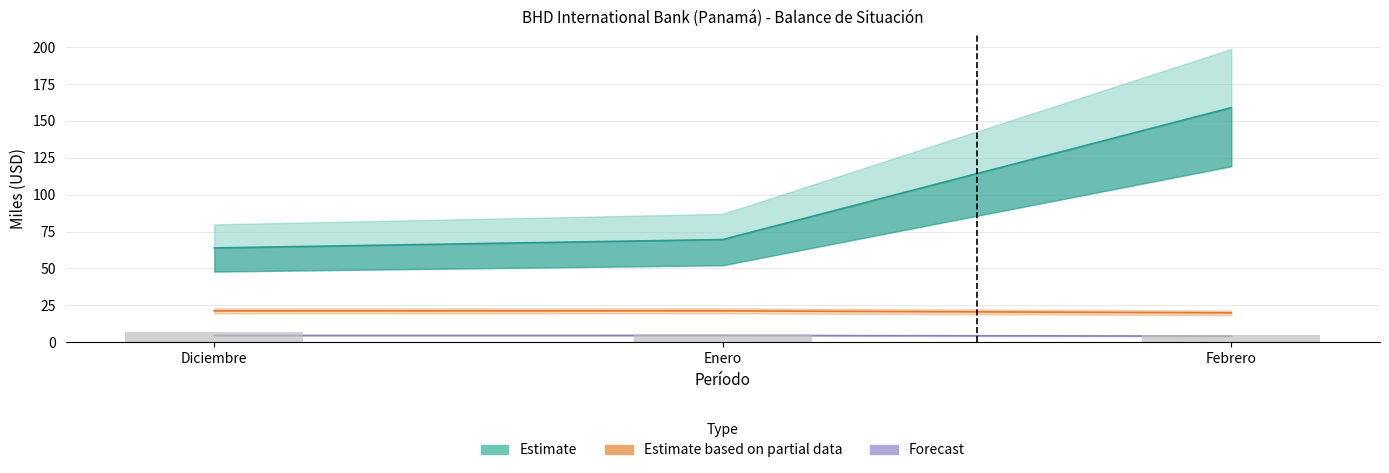

At which label does ACTIVOS LIQUIDOS first exceed 69?

Enero